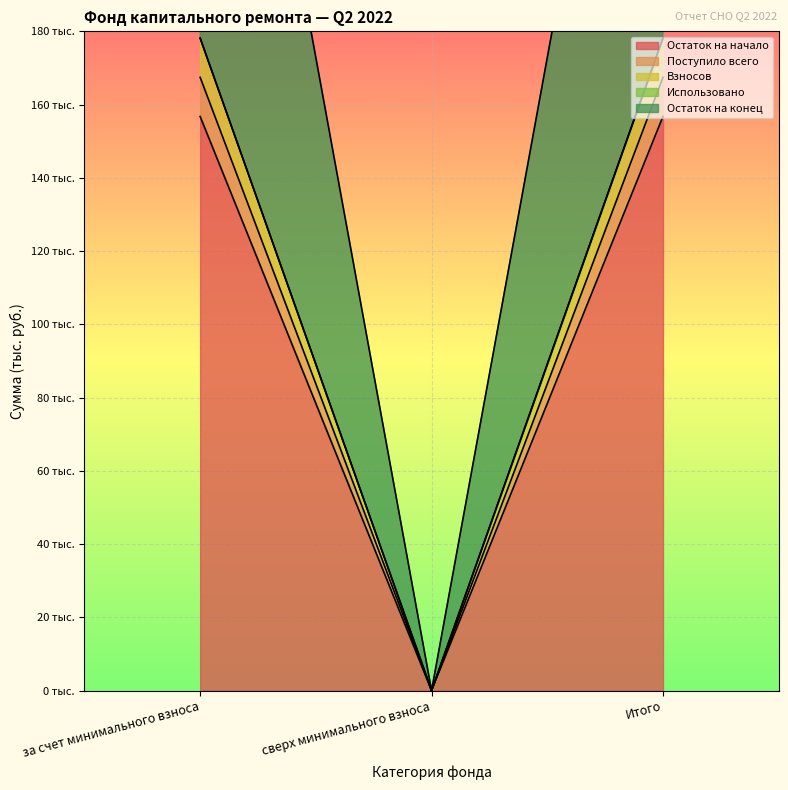

At which label does Остаток на начало reach its minimum?

сверх минимального взноса